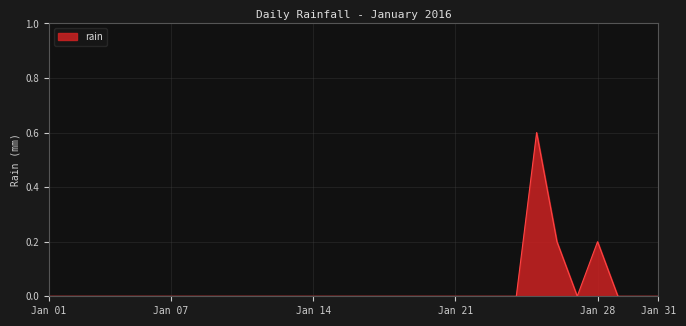

What is the greatest value displayed?

0.6